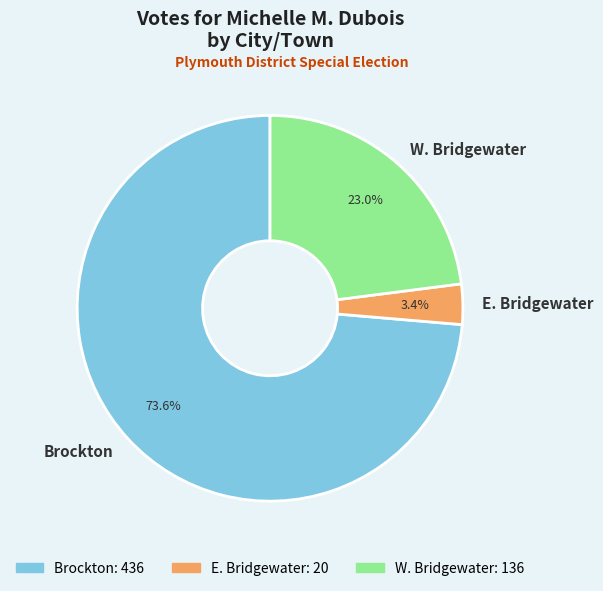

Which has a higher value, E. Bridgewater or Brockton?

Brockton